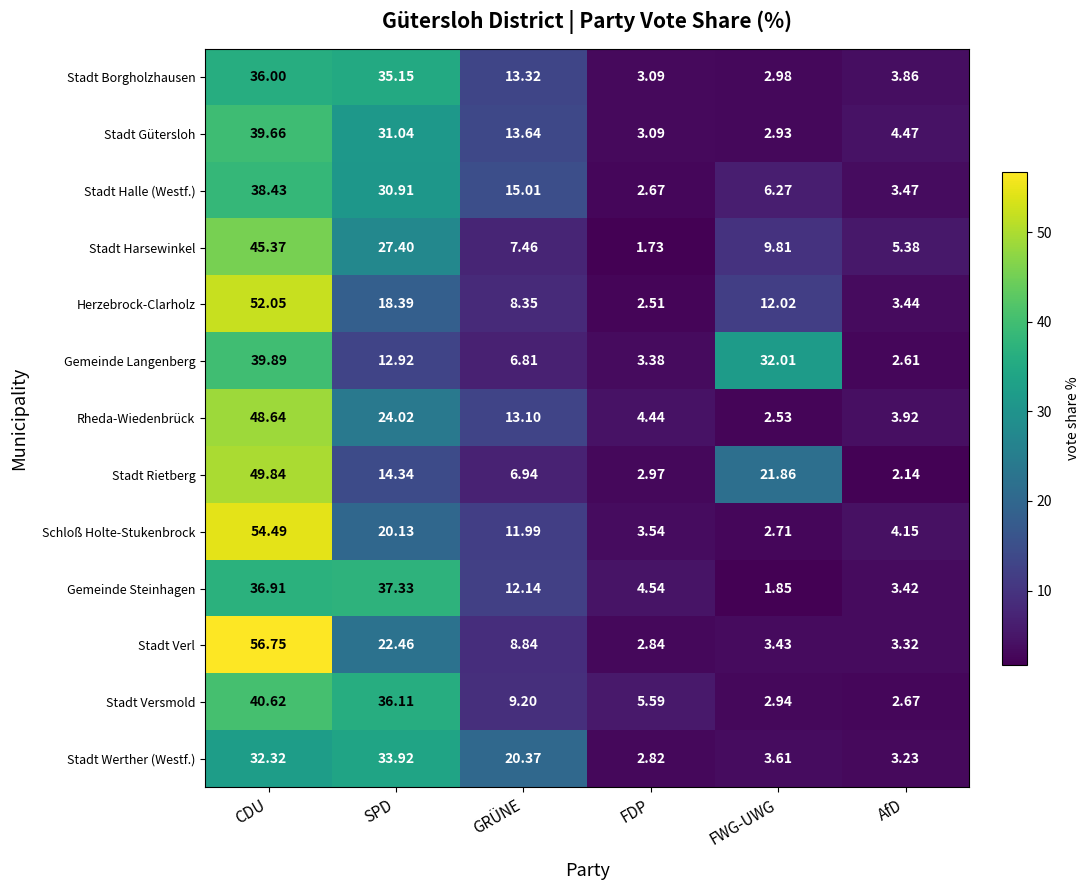

At which label is Stadt Rietberg closest to 25?

FWG-UWG